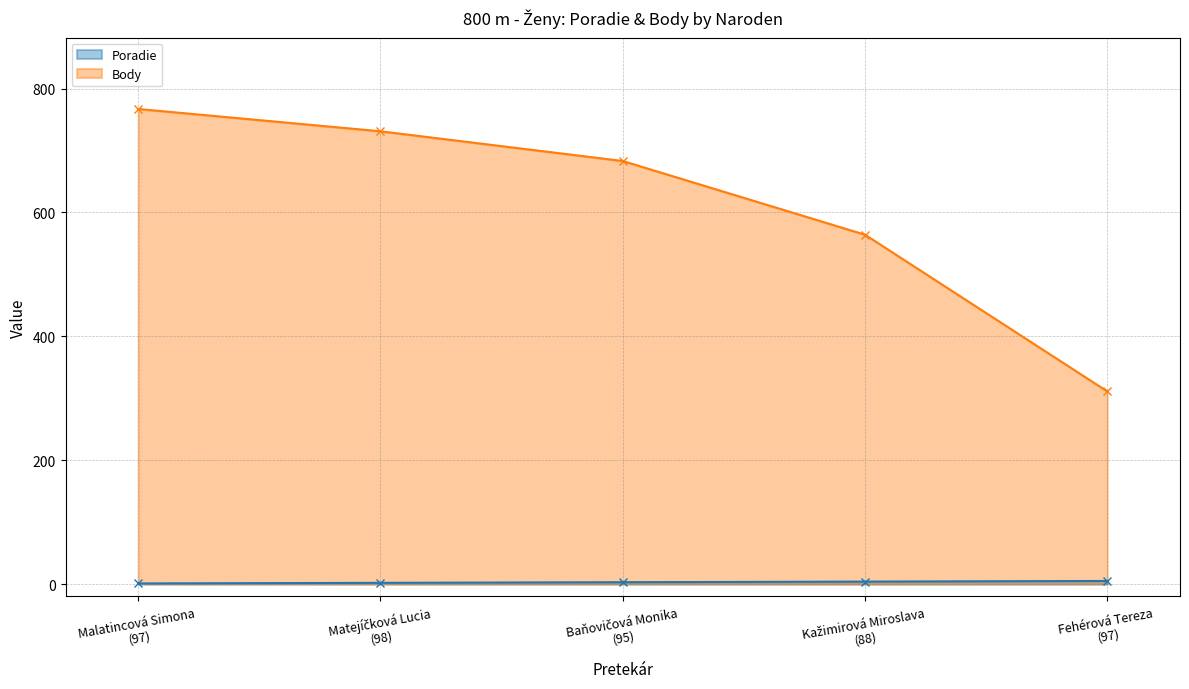

At Baňovičová Monika
(95), list the series in order from largest to smallest.

Body, Poradie